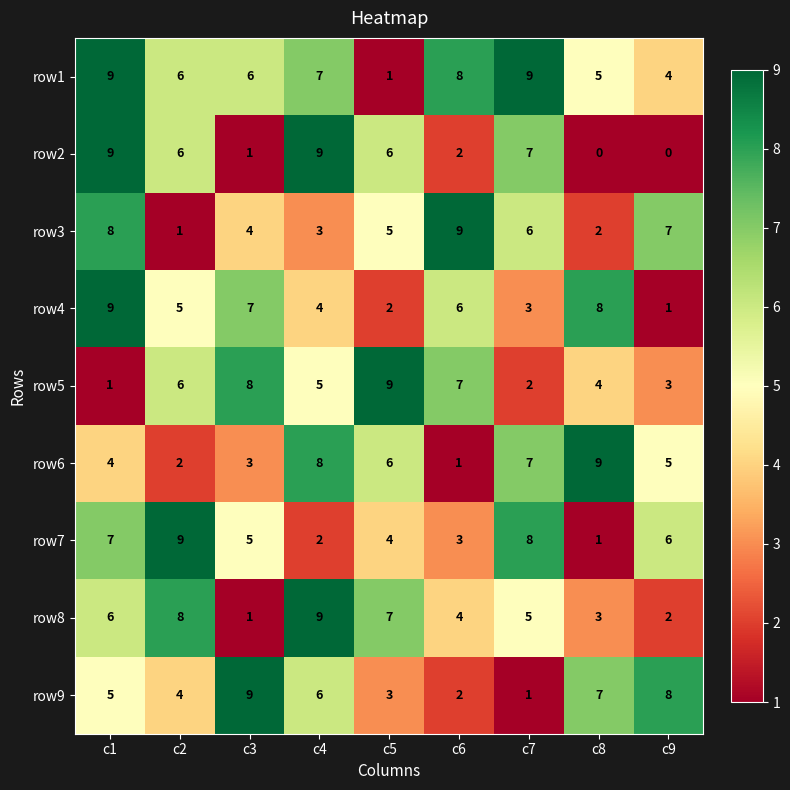

Which series has the largest range (max minus min)?

row2